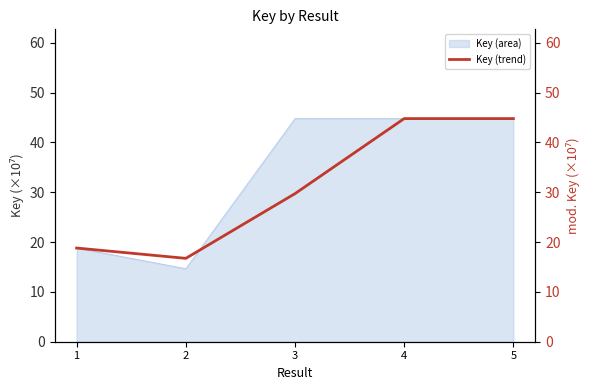

What is the highest value of the Key (area) series?

44.8